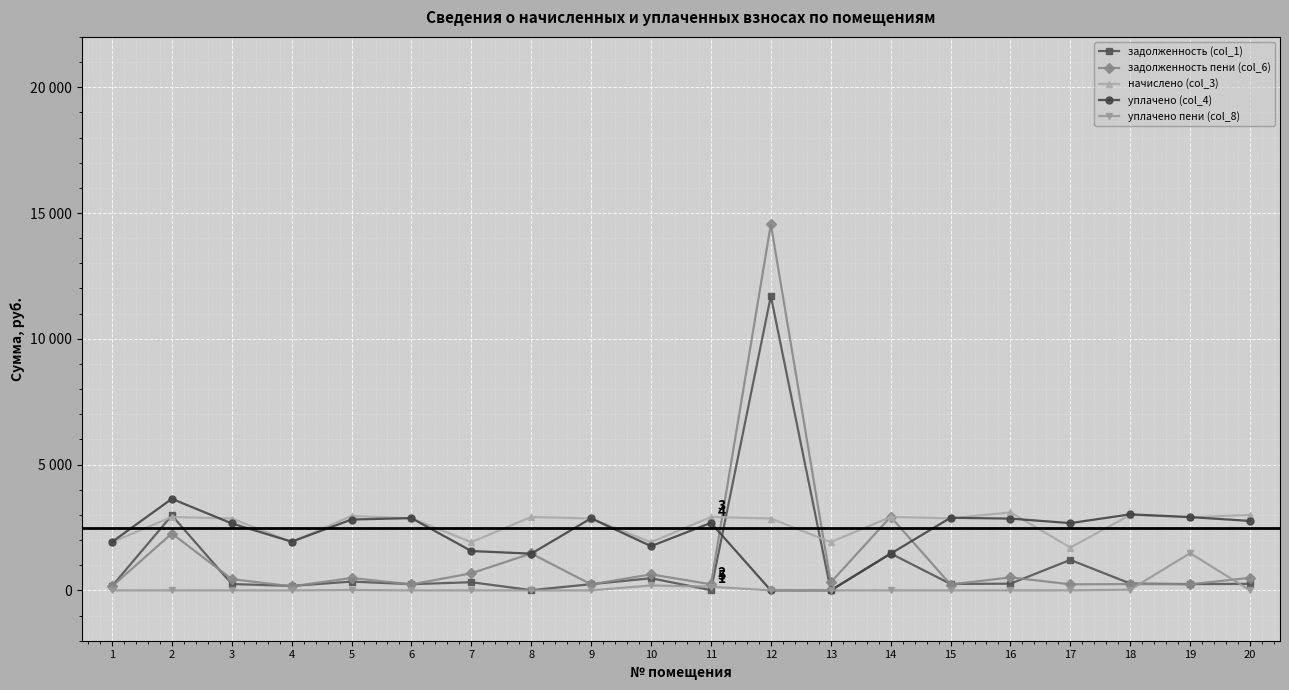

Rank the series at 16 from highest to lowest value.

начислено (col_3), уплачено (col_4), задолженность пени (col_6), задолженность (col_1), уплачено пени (col_8)